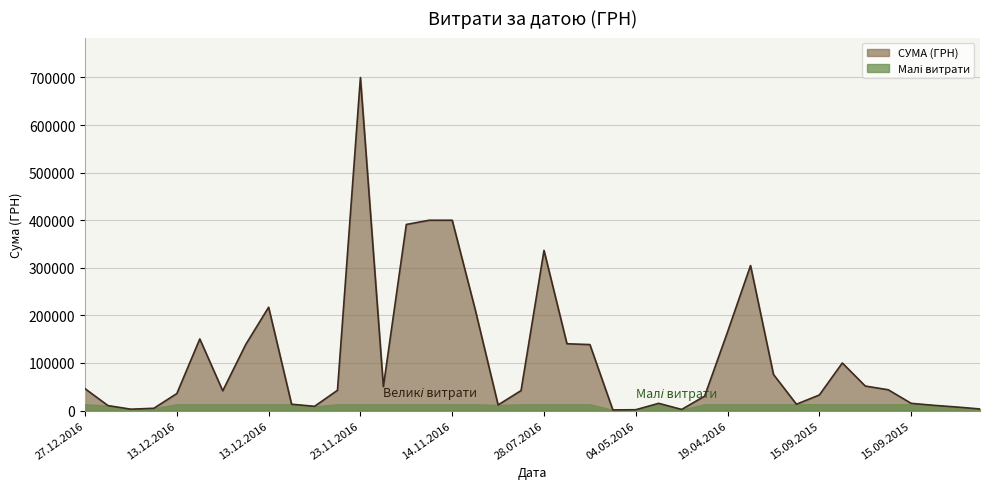

Reading left to right, what are all the values shown in this chart?

45941.7	10388.8	2838.0	4819.7	35743.6	150482.5	41482.3	138672.0	217165.0	13320.0	8880.0	42588.0	699903.6	50275.2	391102.6	399994.4	400005.6	212615.0	11824.6	42000.0	336659.4	140370.0	138672.0	1332.0	1747.8	15175.0	2309.6	30339.6	165405.6	304777.7	75875.7	13260.6	32780.0	99985.0	51516.0	43700.0	15145.5	10932.0	7377.7	3333.9